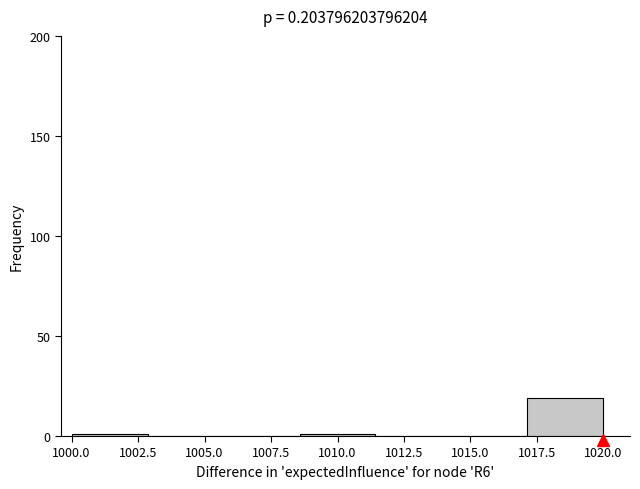

Reading left to right, transcribe this chart: for each bar, give the range it covers on the x-axis and its height. Neither the bar edges nor the heights are printed on the chart, so give them approximately, as read against the axes.

1000.0 to 1003.0: under 5
1003.0 to 1005.5: 0
1005.5 to 1008.5: 0
1008.5 to 1011.5: under 5
1011.5 to 1014.5: 0
1014.5 to 1017.0: 0
1017.0 to 1020.0: 20